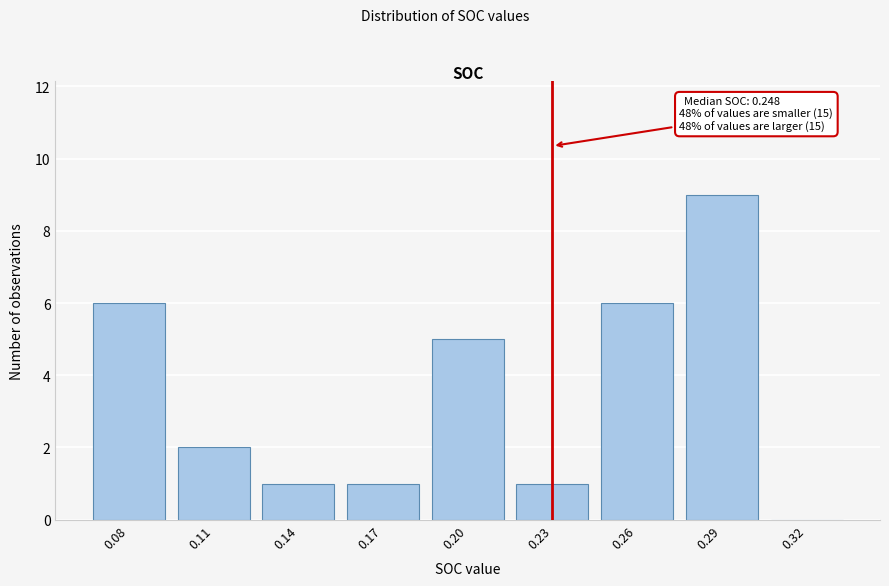

Reading right to left, transcribe all the data shown in this chart.

0.32=0	0.29=9	0.26=6	0.23=1	0.20=5	0.17=1	0.14=1	0.11=2	0.08=6